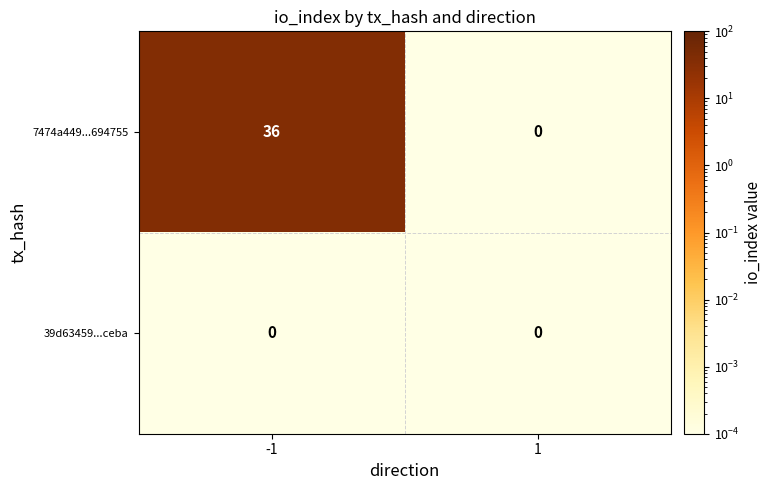

Reading left to right, transcribe all the data shown in this chart.

7474a449...694755: 36	0
39d63459...ceba: 0	0